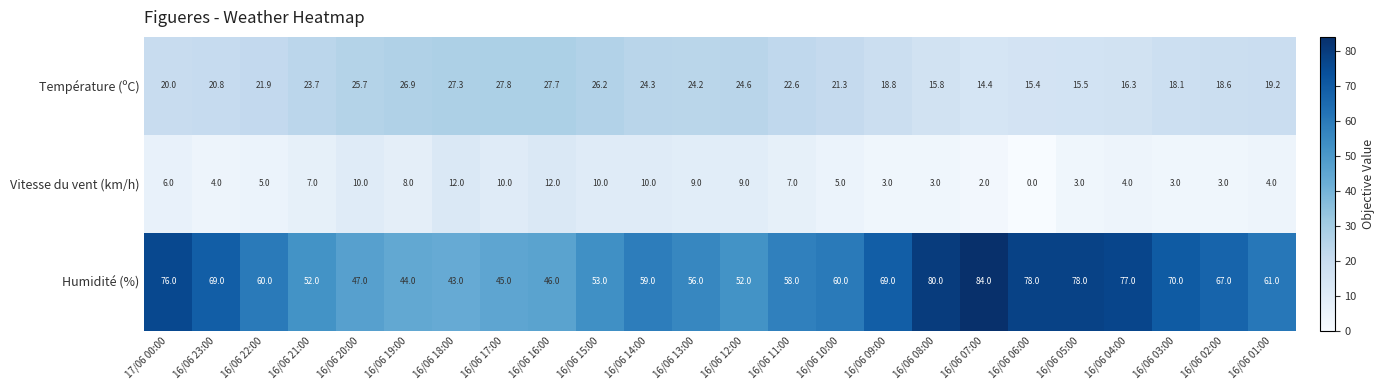

At which category is the sum across all series the highest?

17/06 00:00